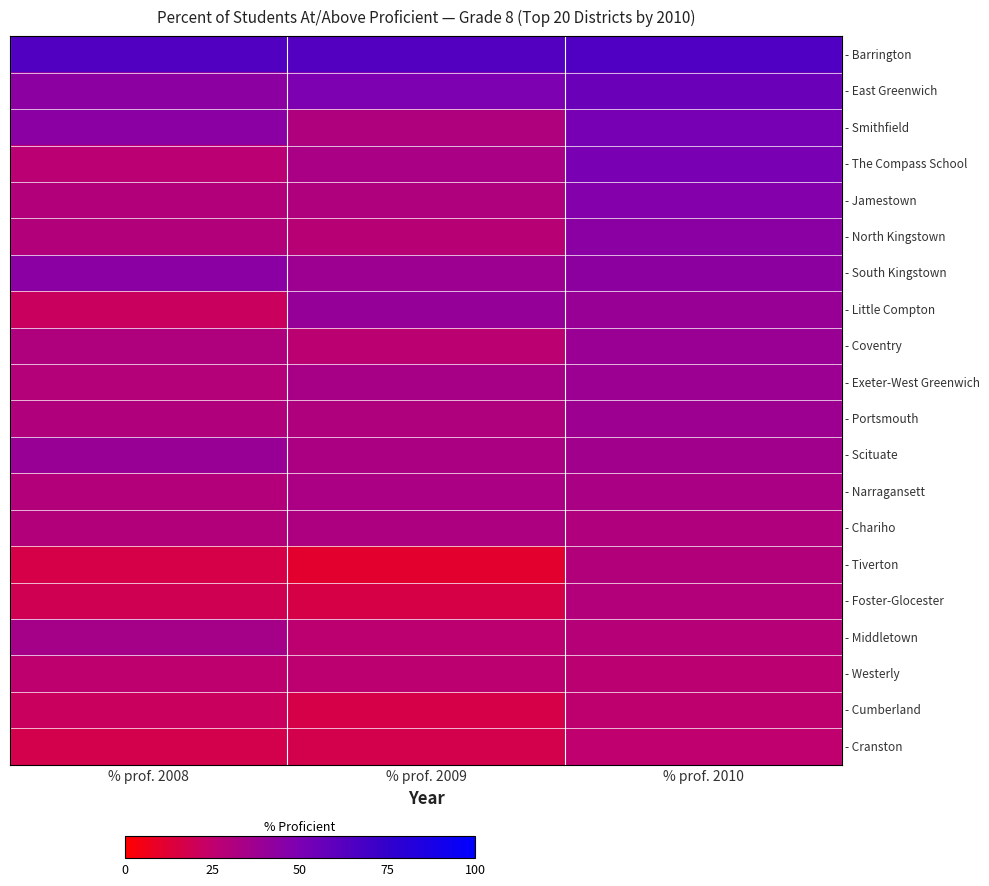

Between % prof. 2008 and % prof. 2009, which is larger?

% prof. 2008